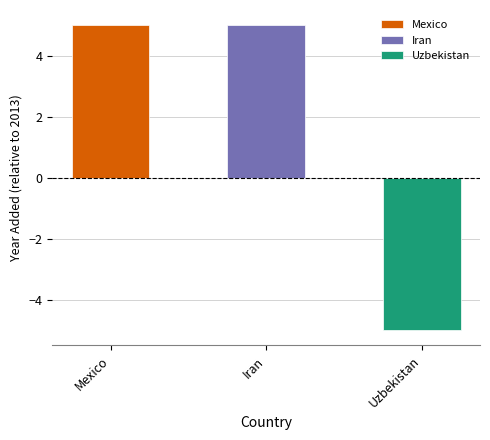

What is the maximum value shown in the chart?

5